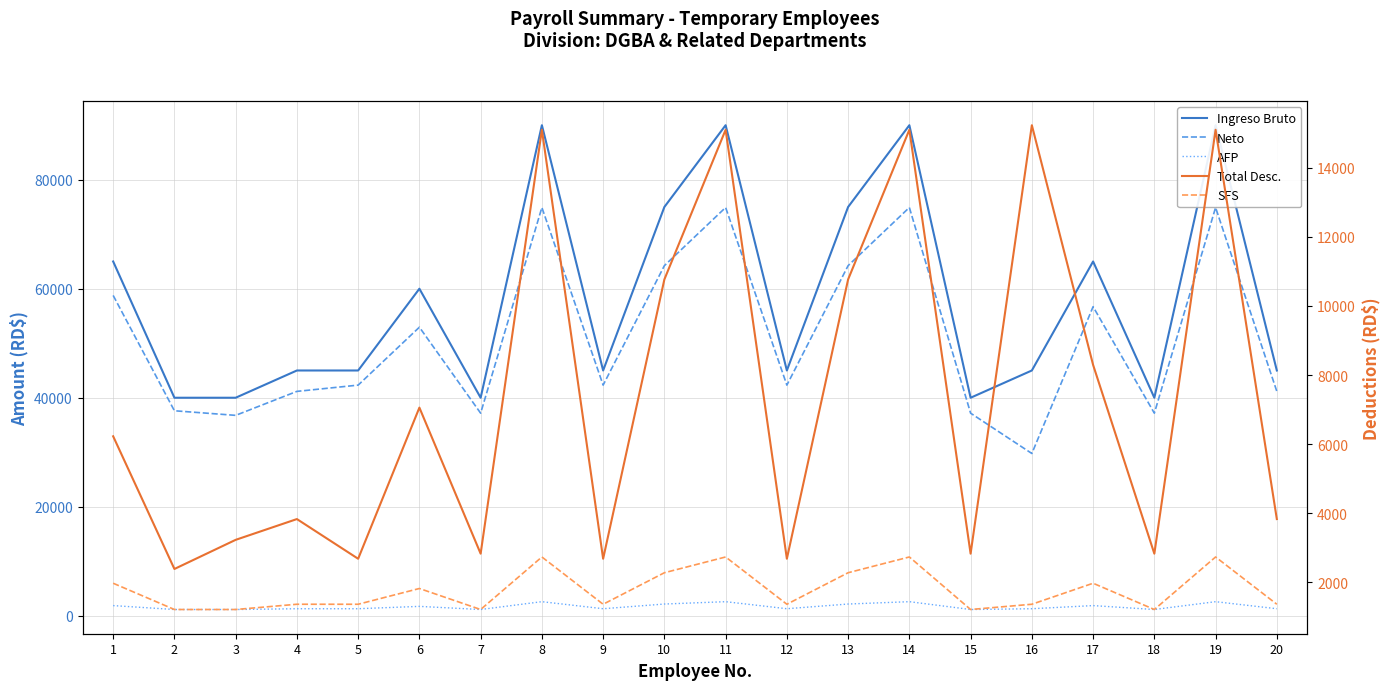

What is the minimum value for SFS?

1216.0